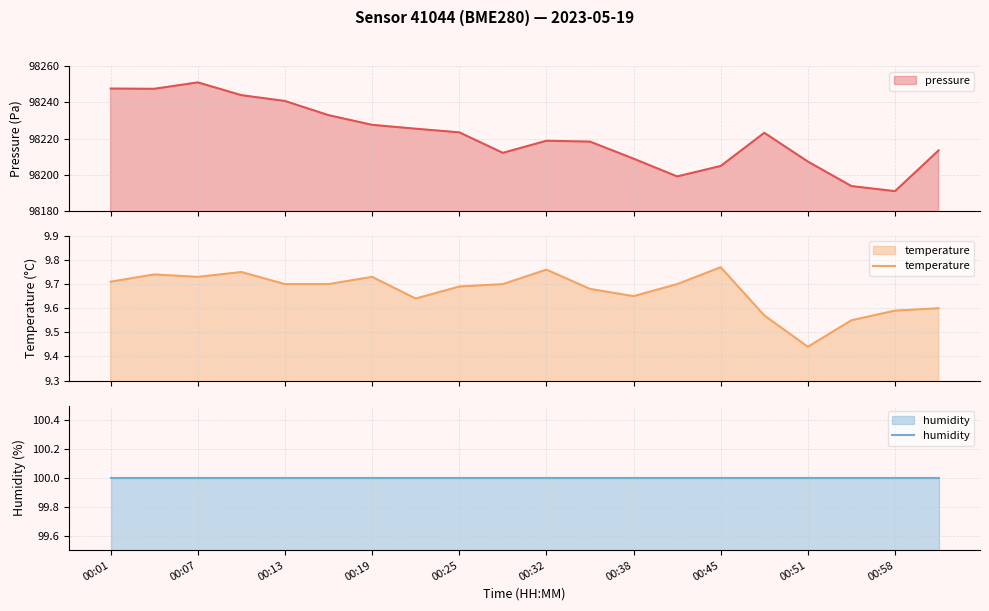

What is the maximum value for pressure?

98251.1